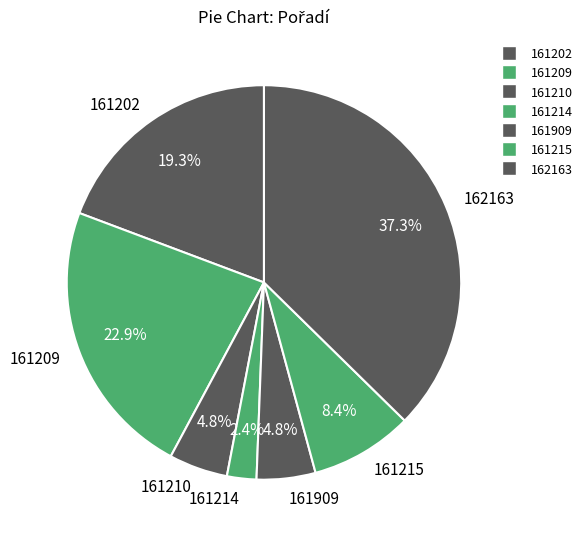

The 161215 slice represents 1% of the pie. True or false?

False